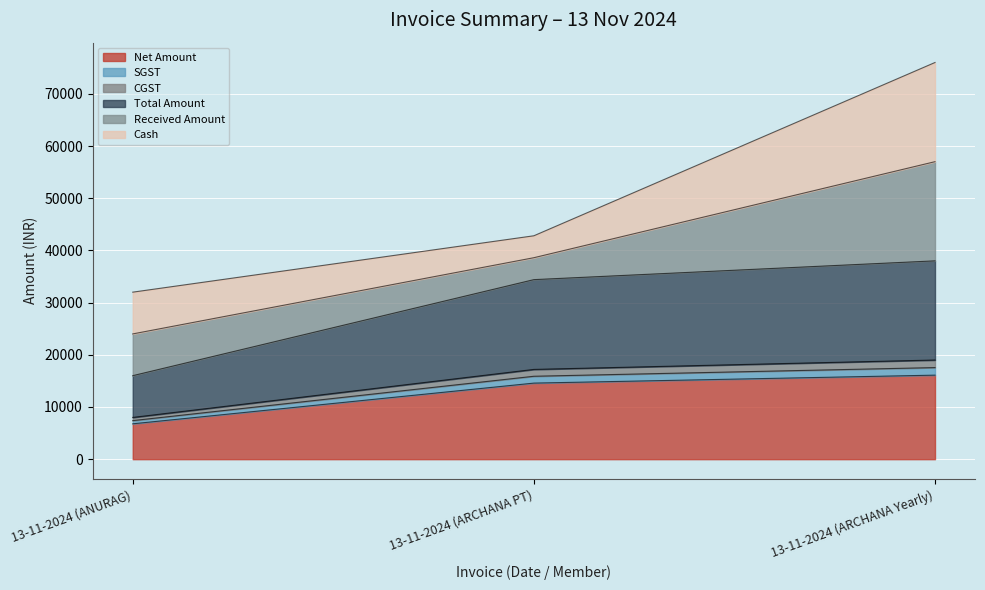

At which label does SGST first exceed 17200?

13-11-2024 (ARCHANA Yearly)